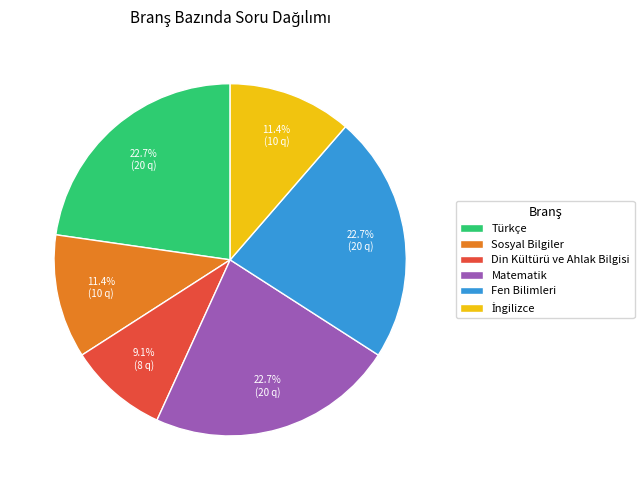

To the nearest percent, what portion does Din Kültürü ve Ahlak Bilgisi represent?

9%